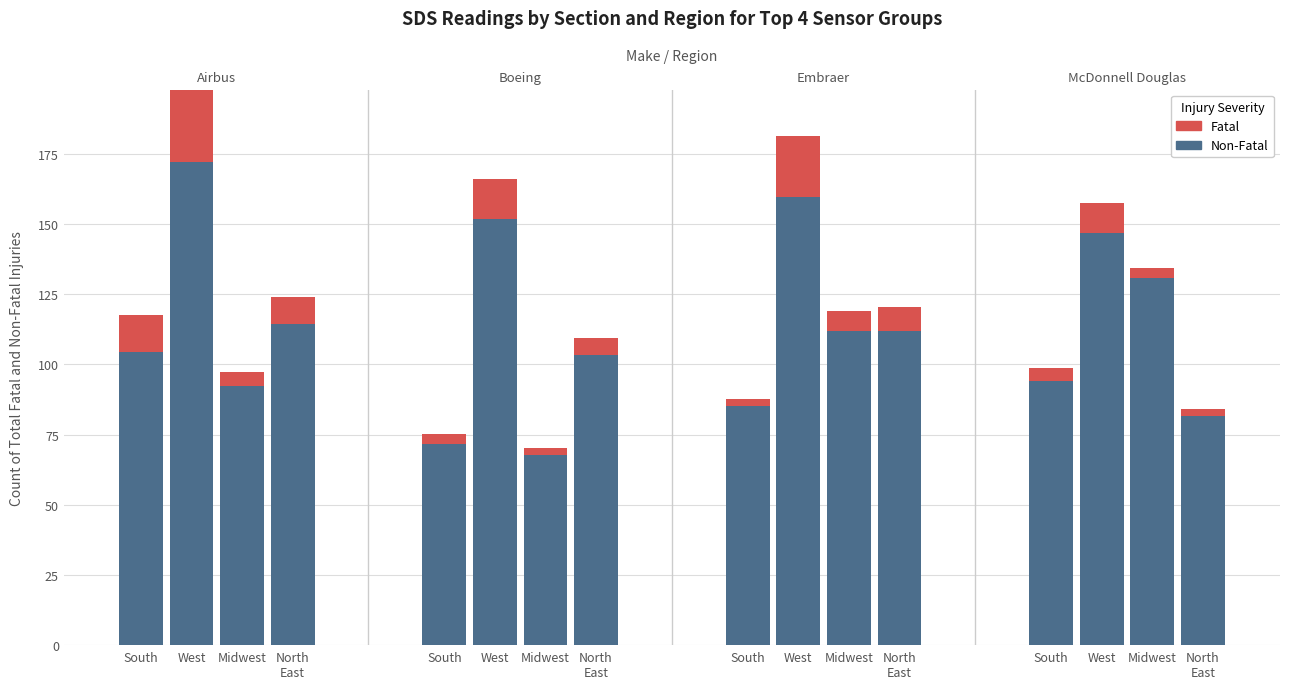

Which series has the largest total across all categories?

Non-Fatal